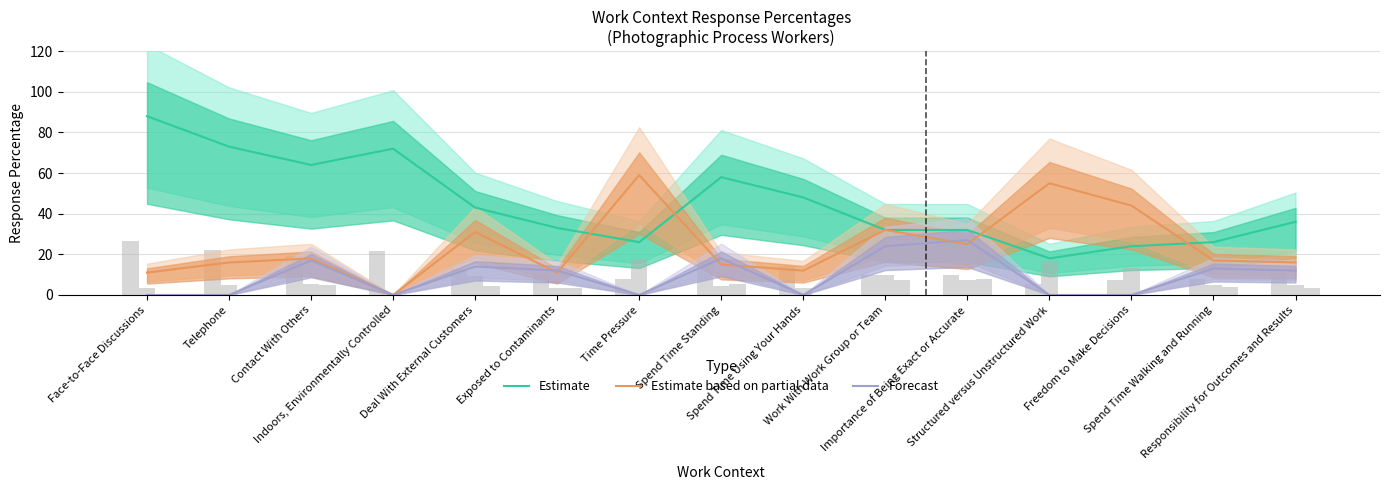

How many distinct data groups are displayed?

3